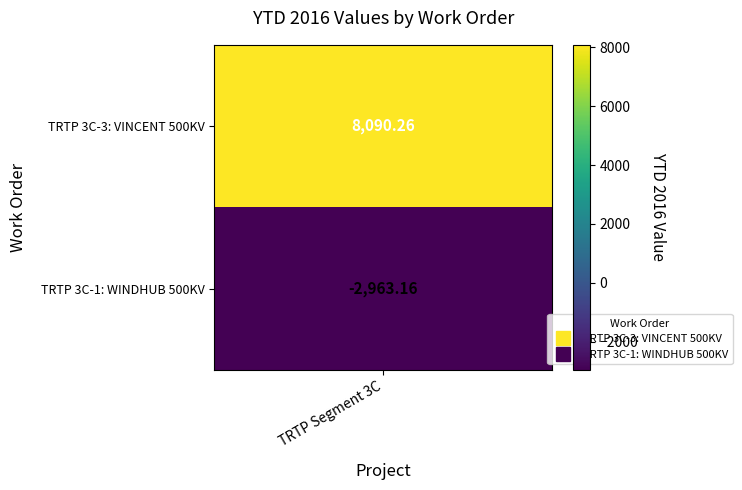

List the labels in order of value, smallest first.

1, 0